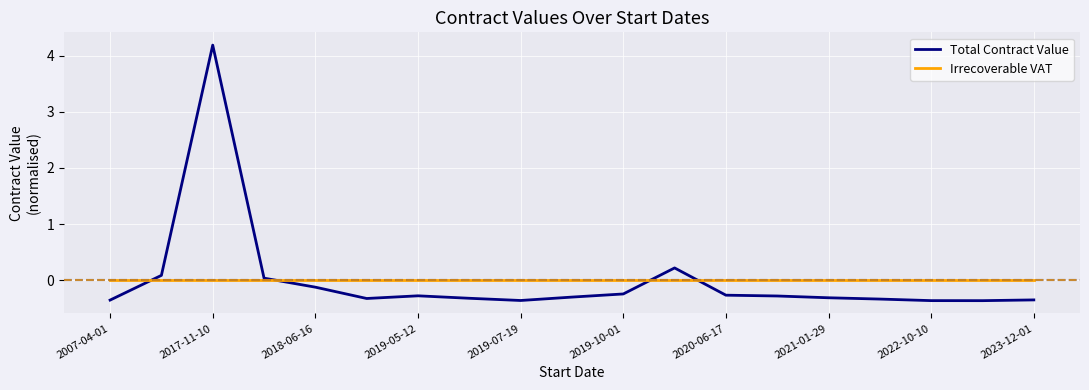

Which series has the widest spread of values?

Total Contract Value